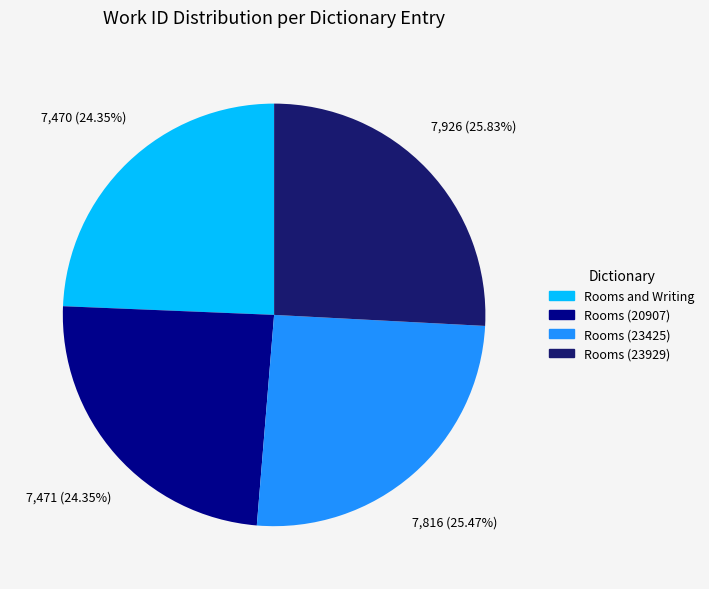

Do Rooms (20907) and Rooms and Writing together represent more than half of the pie?

No